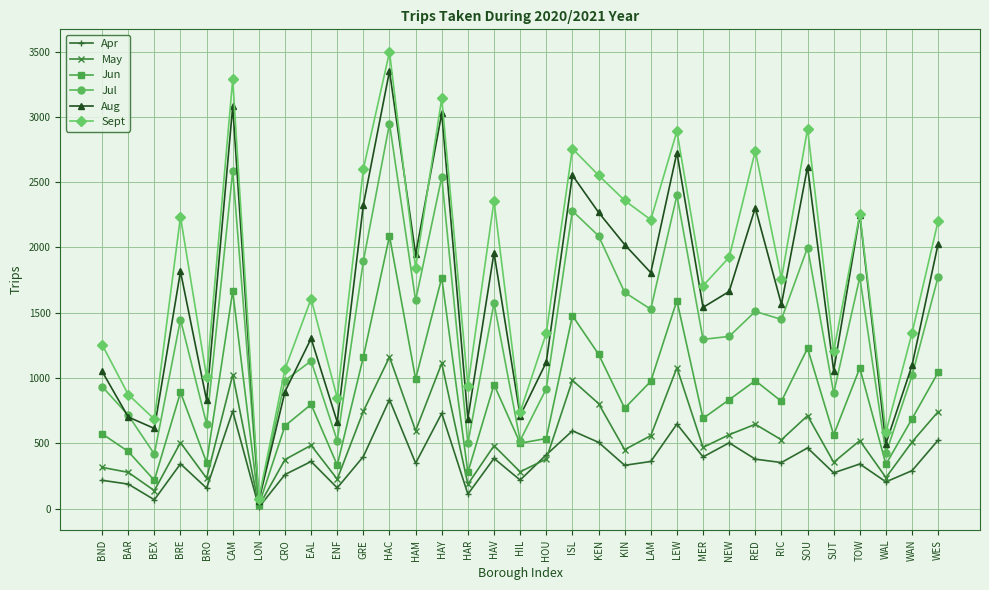

Where is the first local minimum for May?

BEX